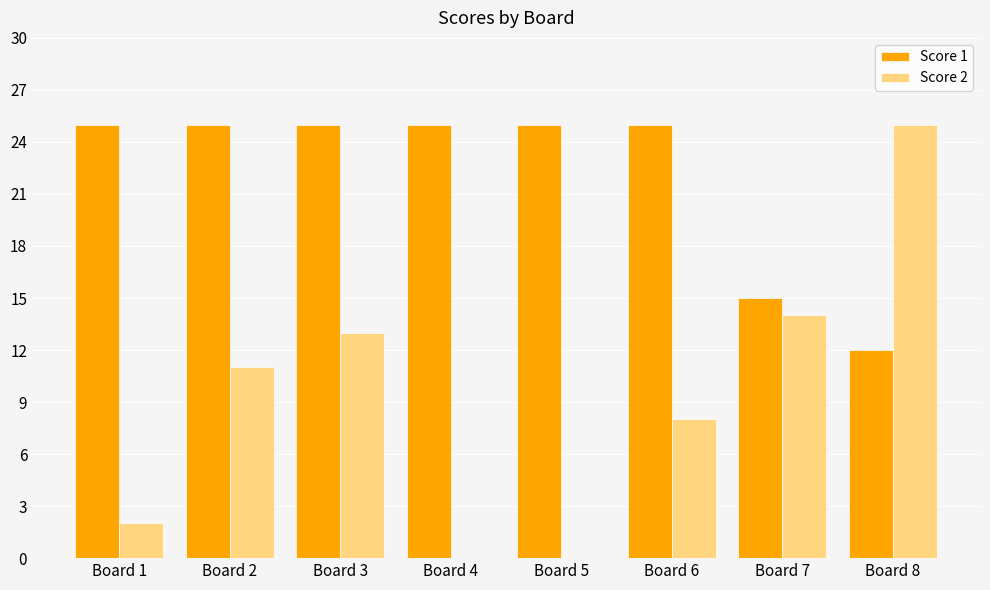

Is the value of Score 1 at Board 5 greater than the value of Score 2 at Board 6?

Yes